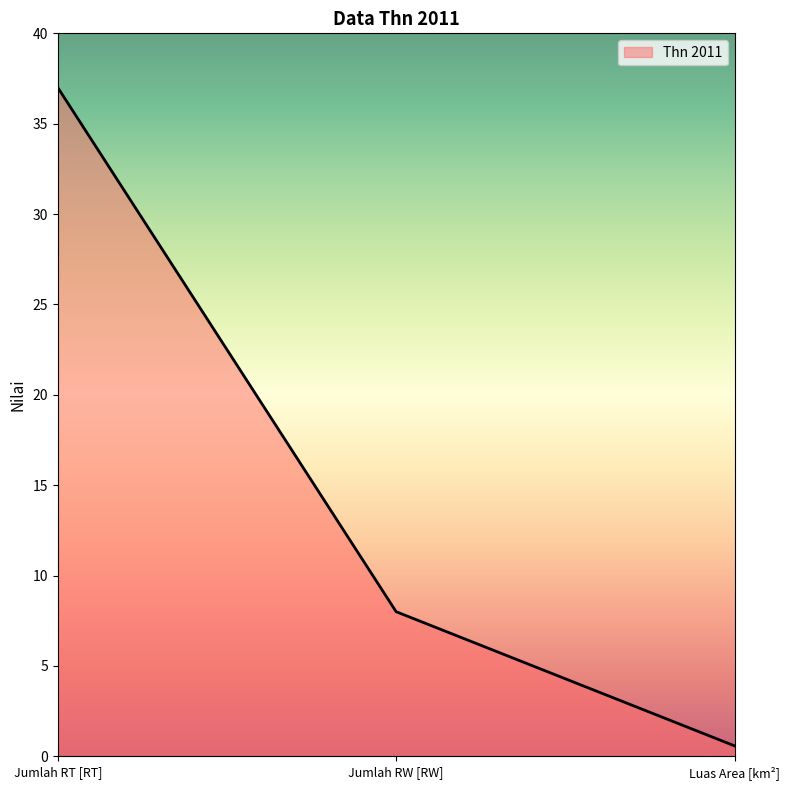

Reading left to right, extract all data points from this chart.

Jumlah RT [RT]=37.0	Jumlah RW [RW]=8.0	Luas Area [km²]=0.6